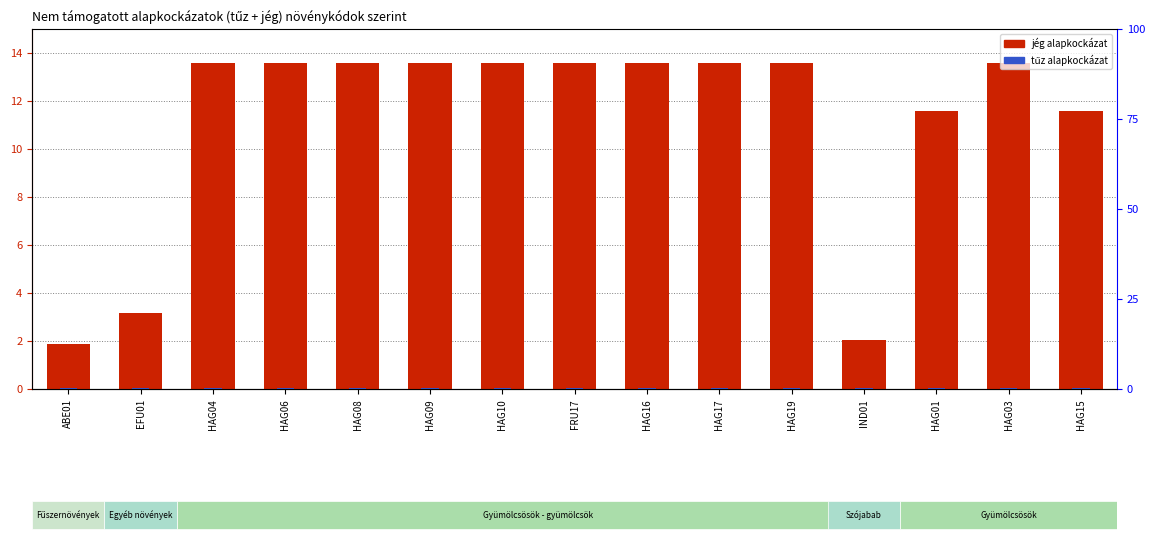

Rank the series by their maximum value, from lowest to highest.

tűz alapkockázat, jég alapkockázat